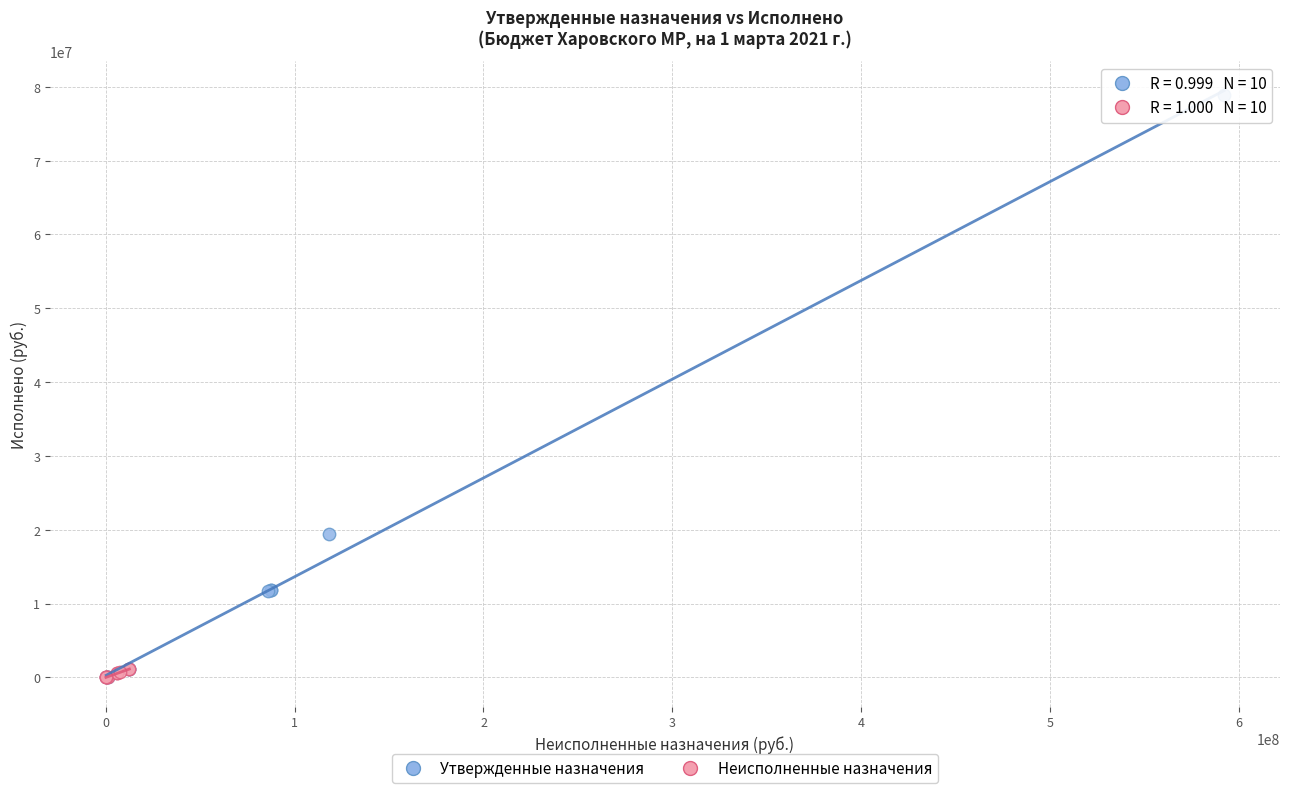

Which series contains the highest Y value?

Утвержденные назначения